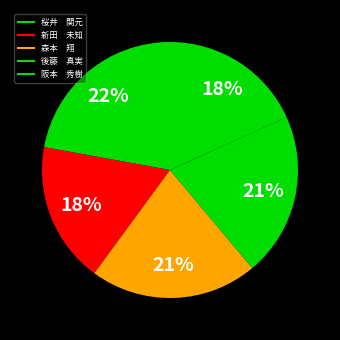

How many slices are in this pie chart?

5